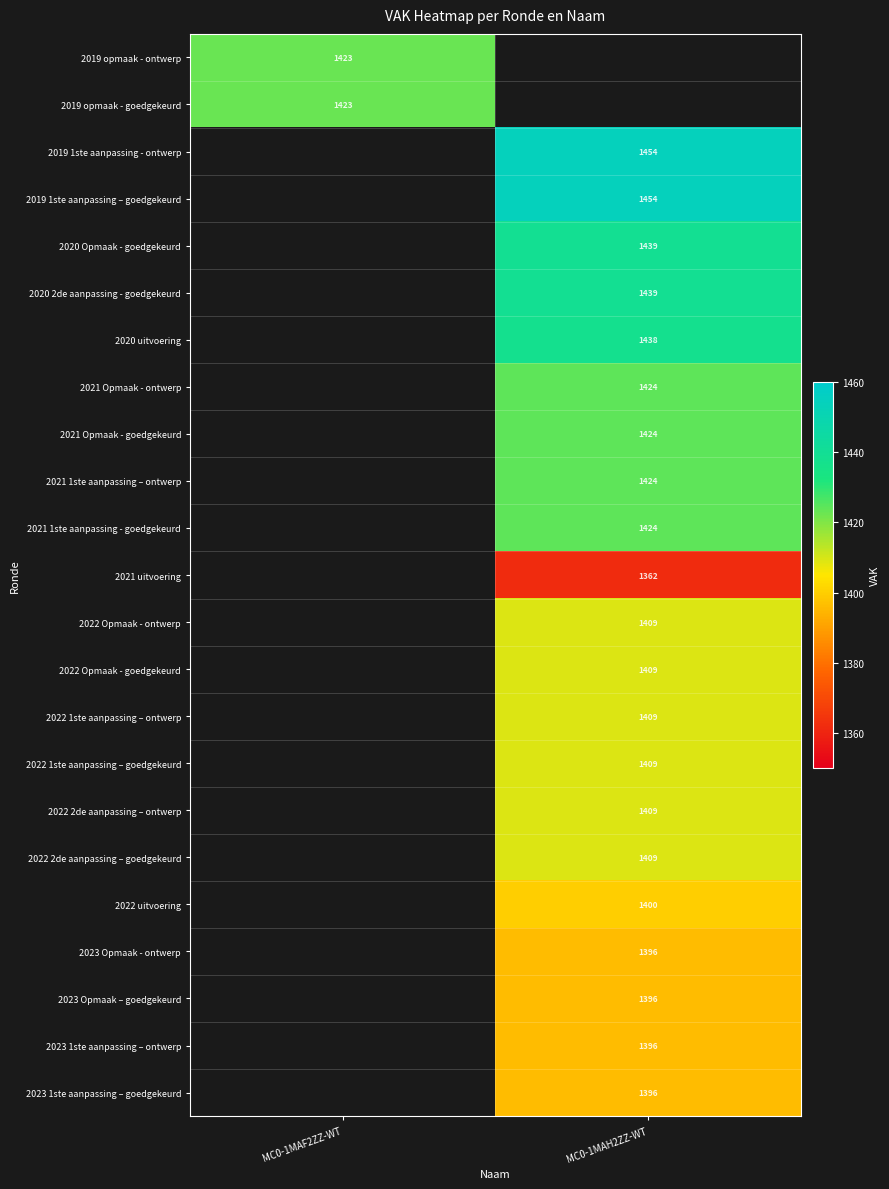

Is it true that 2022 1ste aanpassing – goedgekeurd equals 818 at MC0-1MAH2ZZ-WT?

False